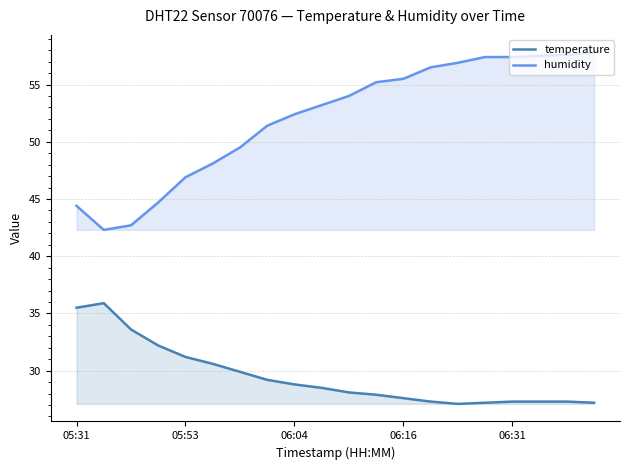

What is the difference between the maximum and minimum values in the humidity series?

15.5